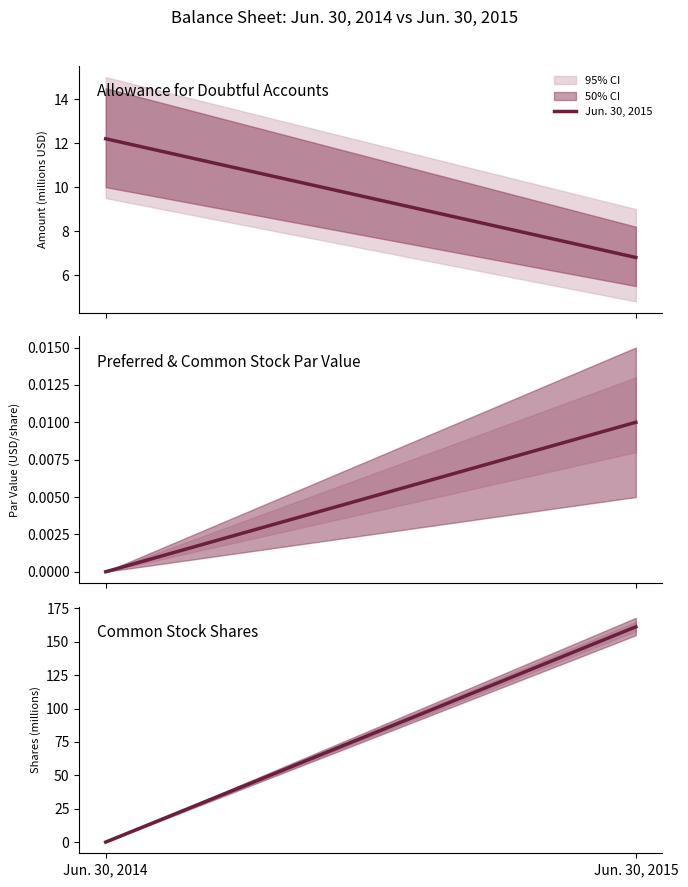

Does the chart have visible grid lines?

No